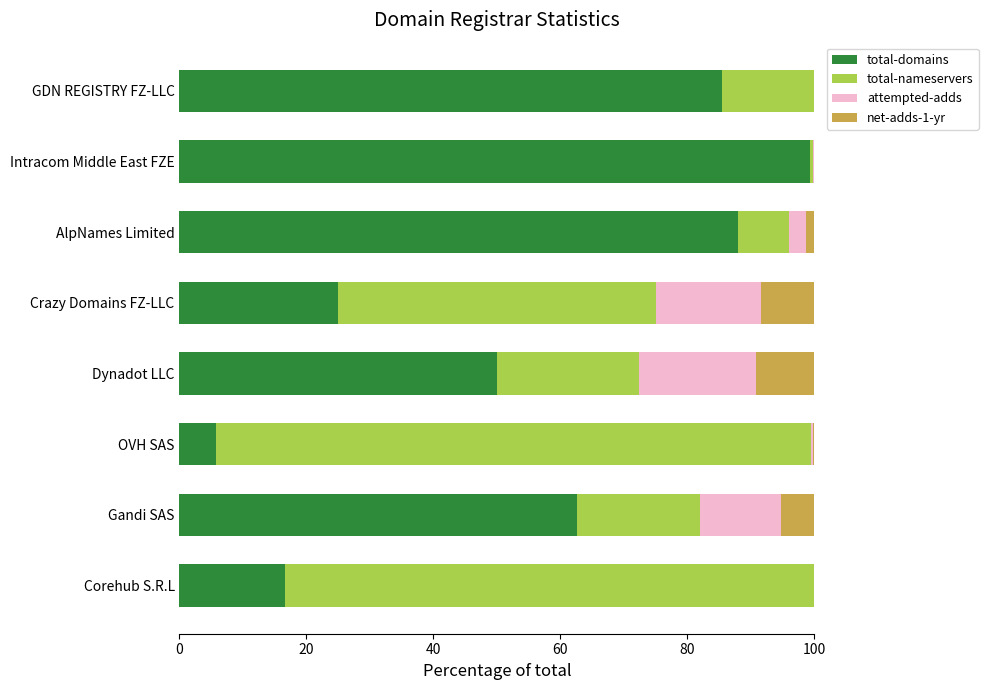

At which label is total-domains closest to 52?

Dynadot LLC